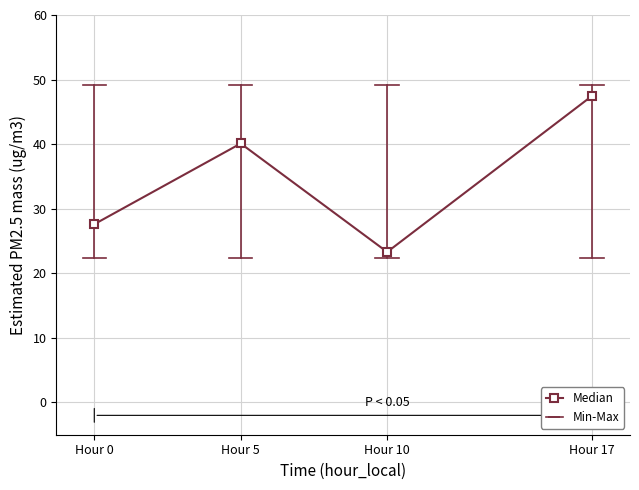

Between Hour 17 and Hour 10, which is larger?

Hour 17